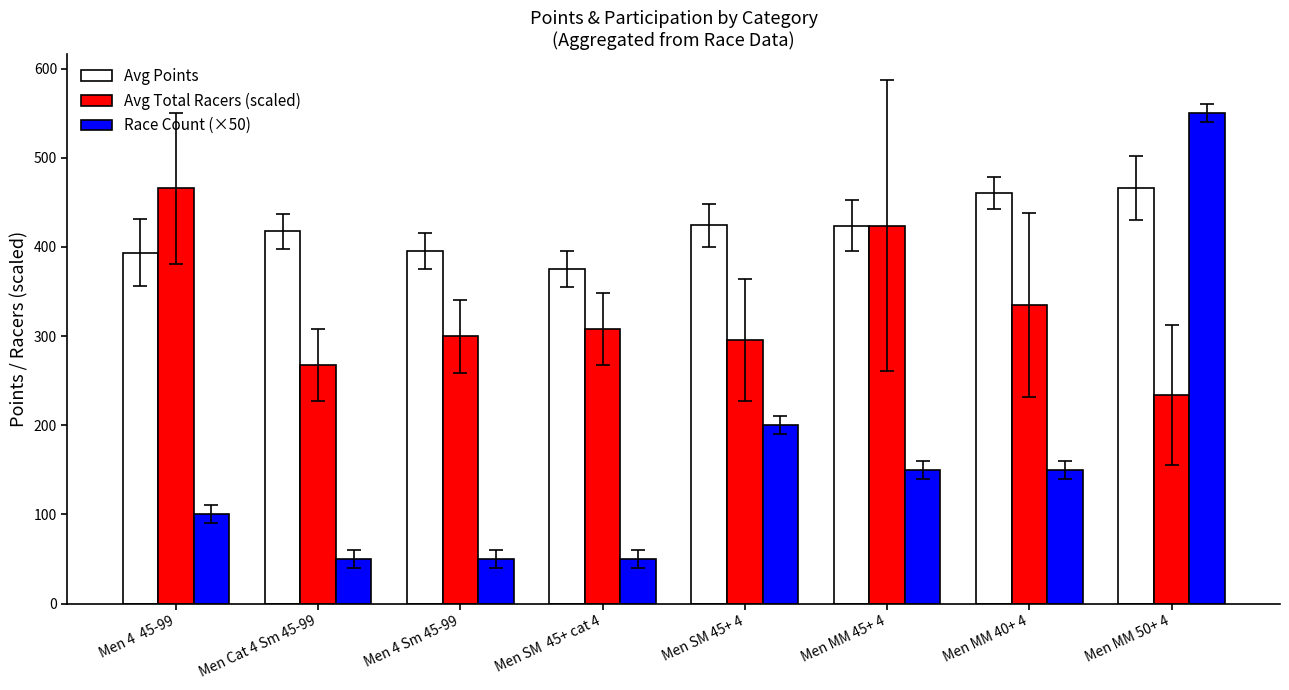

What is the smallest value displayed?

50.0